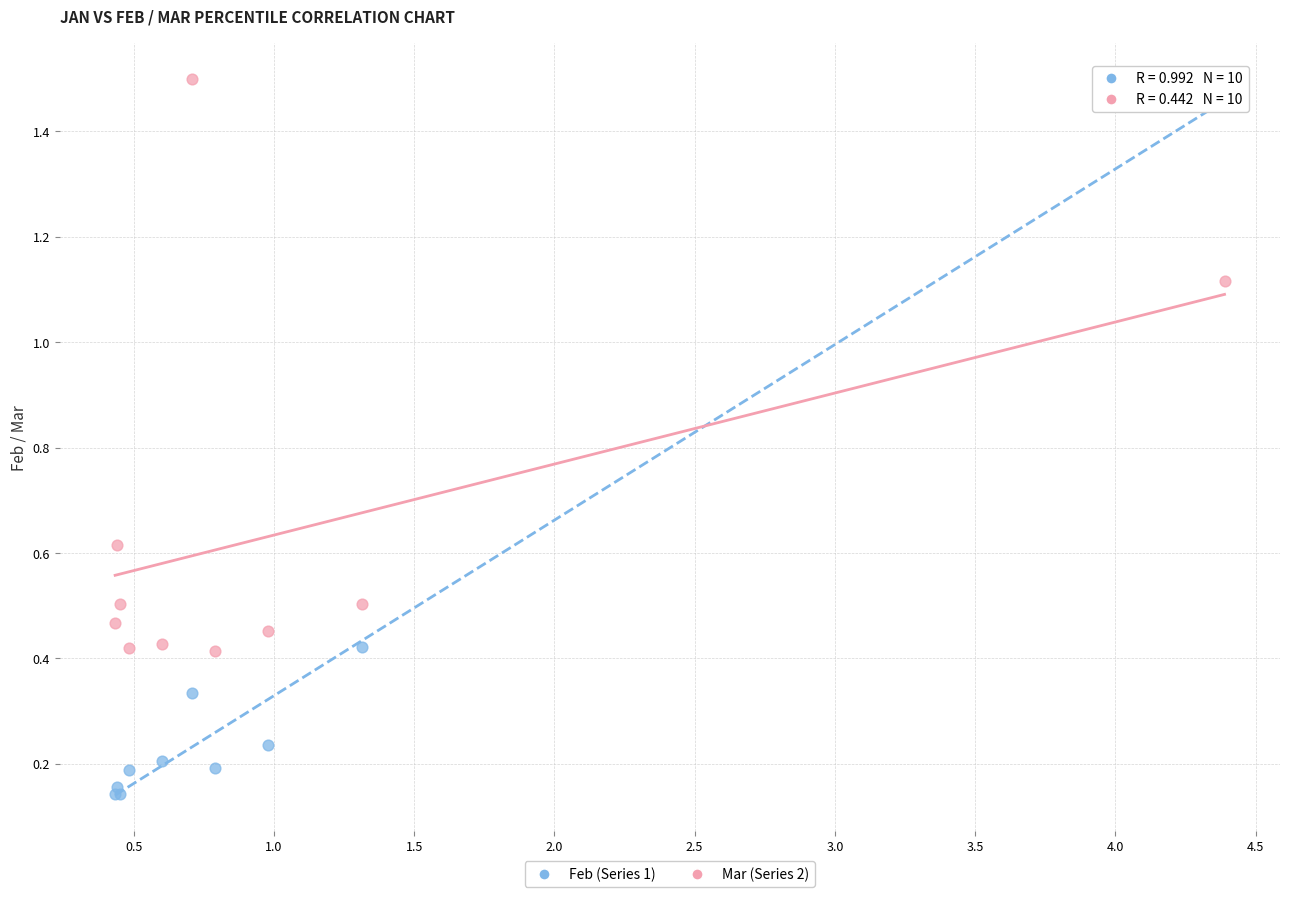

Which series has the largest Y range (max minus min)?

Feb (Series 1)